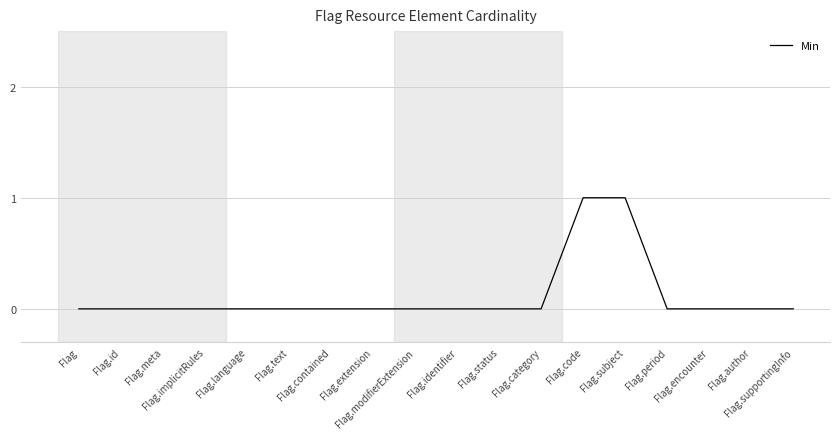

How many categories are shown in the chart?

18